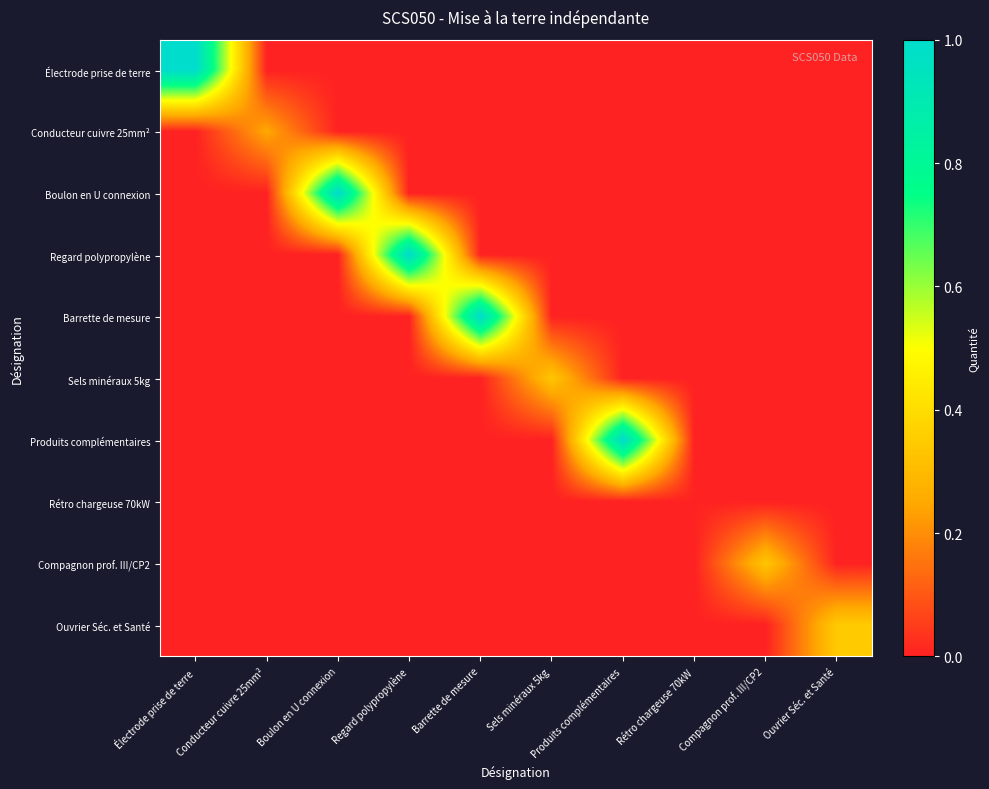

Reading left to right, what are all the values shown in this chart?

Électrode prise de terre: Électrode prise de terre=1.0	Conducteur cuivre 25mm²=0.0	Boulon en U connexion=0.0	Regard polypropylène=0.0	Barrette de mesure=0.0	Sels minéraux 5kg=0.0	Produits complémentaires=0.0	Rétro chargeuse 70kW=0.0	Compagnon prof. III/CP2=0.0	Ouvrier Séc. et Santé=0.0
Conducteur cuivre 25mm²: Électrode prise de terre=0.0	Conducteur cuivre 25mm²=0.2	Boulon en U connexion=0.0	Regard polypropylène=0.0	Barrette de mesure=0.0	Sels minéraux 5kg=0.0	Produits complémentaires=0.0	Rétro chargeuse 70kW=0.0	Compagnon prof. III/CP2=0.0	Ouvrier Séc. et Santé=0.0
Boulon en U connexion: Électrode prise de terre=0.0	Conducteur cuivre 25mm²=0.0	Boulon en U connexion=1.0	Regard polypropylène=0.0	Barrette de mesure=0.0	Sels minéraux 5kg=0.0	Produits complémentaires=0.0	Rétro chargeuse 70kW=0.0	Compagnon prof. III/CP2=0.0	Ouvrier Séc. et Santé=0.0
Regard polypropylène: Électrode prise de terre=0.0	Conducteur cuivre 25mm²=0.0	Boulon en U connexion=0.0	Regard polypropylène=1.0	Barrette de mesure=0.0	Sels minéraux 5kg=0.0	Produits complémentaires=0.0	Rétro chargeuse 70kW=0.0	Compagnon prof. III/CP2=0.0	Ouvrier Séc. et Santé=0.0
Barrette de mesure: Électrode prise de terre=0.0	Conducteur cuivre 25mm²=0.0	Boulon en U connexion=0.0	Regard polypropylène=0.0	Barrette de mesure=1.0	Sels minéraux 5kg=0.0	Produits complémentaires=0.0	Rétro chargeuse 70kW=0.0	Compagnon prof. III/CP2=0.0	Ouvrier Séc. et Santé=0.0
Sels minéraux 5kg: Électrode prise de terre=0.0	Conducteur cuivre 25mm²=0.0	Boulon en U connexion=0.0	Regard polypropylène=0.0	Barrette de mesure=0.0	Sels minéraux 5kg=0.3	Produits complémentaires=0.0	Rétro chargeuse 70kW=0.0	Compagnon prof. III/CP2=0.0	Ouvrier Séc. et Santé=0.0
Produits complémentaires: Électrode prise de terre=0.0	Conducteur cuivre 25mm²=0.0	Boulon en U connexion=0.0	Regard polypropylène=0.0	Barrette de mesure=0.0	Sels minéraux 5kg=0.0	Produits complémentaires=1.0	Rétro chargeuse 70kW=0.0	Compagnon prof. III/CP2=0.0	Ouvrier Séc. et Santé=0.0
Rétro chargeuse 70kW: Électrode prise de terre=0.0	Conducteur cuivre 25mm²=0.0	Boulon en U connexion=0.0	Regard polypropylène=0.0	Barrette de mesure=0.0	Sels minéraux 5kg=0.0	Produits complémentaires=0.0	Rétro chargeuse 70kW=0.0	Compagnon prof. III/CP2=0.0	Ouvrier Séc. et Santé=0.0
Compagnon prof. III/CP2: Électrode prise de terre=0.0	Conducteur cuivre 25mm²=0.0	Boulon en U connexion=0.0	Regard polypropylène=0.0	Barrette de mesure=0.0	Sels minéraux 5kg=0.0	Produits complémentaires=0.0	Rétro chargeuse 70kW=0.0	Compagnon prof. III/CP2=0.3	Ouvrier Séc. et Santé=0.0
Ouvrier Séc. et Santé: Électrode prise de terre=0.0	Conducteur cuivre 25mm²=0.0	Boulon en U connexion=0.0	Regard polypropylène=0.0	Barrette de mesure=0.0	Sels minéraux 5kg=0.0	Produits complémentaires=0.0	Rétro chargeuse 70kW=0.0	Compagnon prof. III/CP2=0.0	Ouvrier Séc. et Santé=0.3